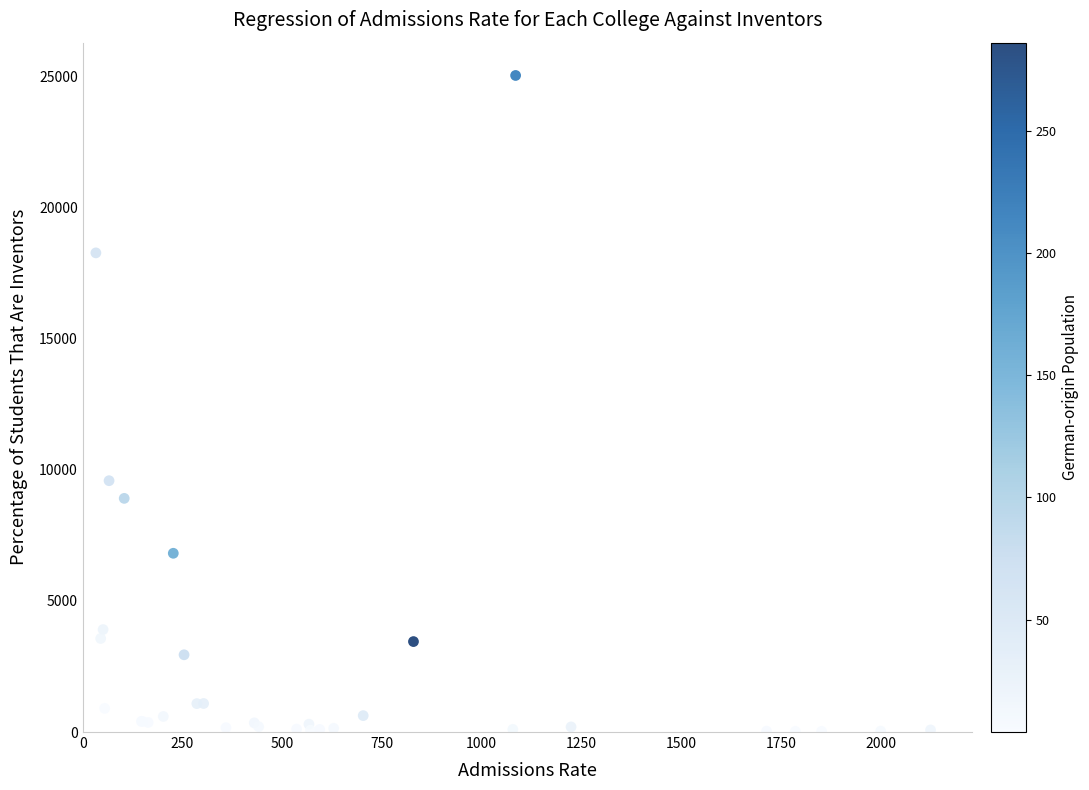

What Y value in the scatter plot is closest to 12538?

9589